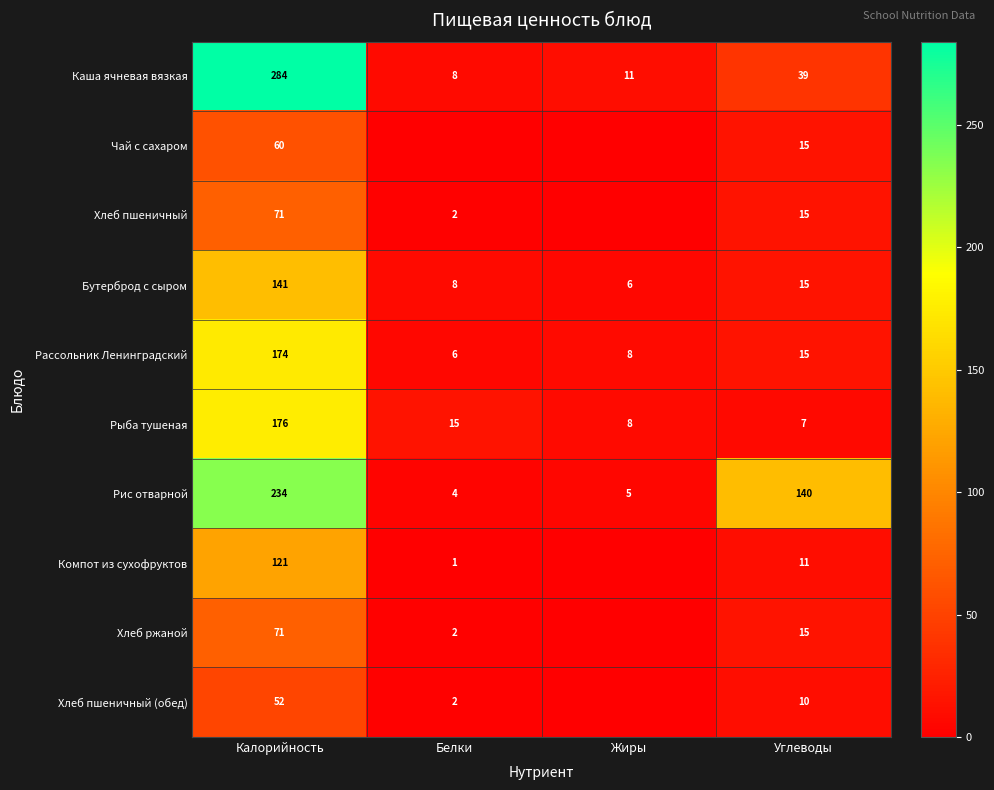

Is the value of Рыба тушеная at Белки greater than the value of Хлеб пшеничный (обед) at Белки?

Yes